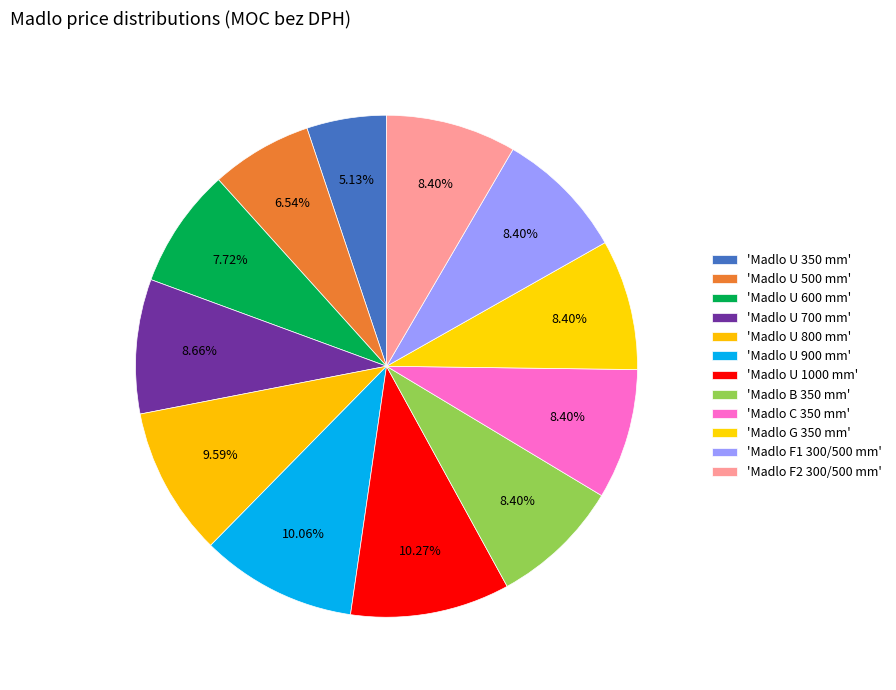

What is the largest slice in the pie chart?

Madlo U 1000 mm